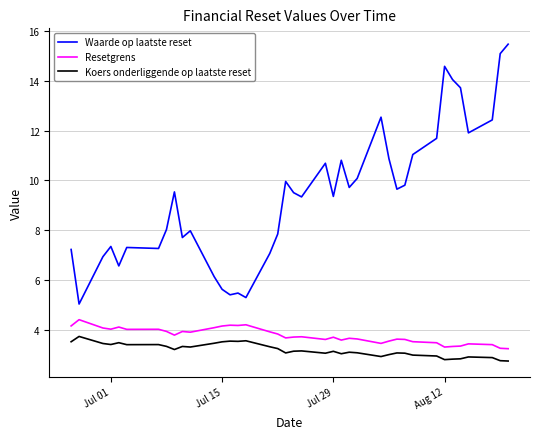

List the series in order of their peak value, lowest first.

Koers onderliggende op laatste reset, Resetgrens, Waarde op laatste reset